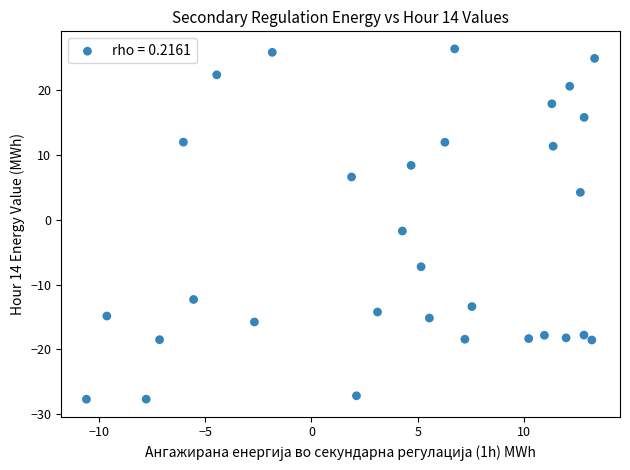

What Y value in the scatter plot is closest to 0?

-1.7